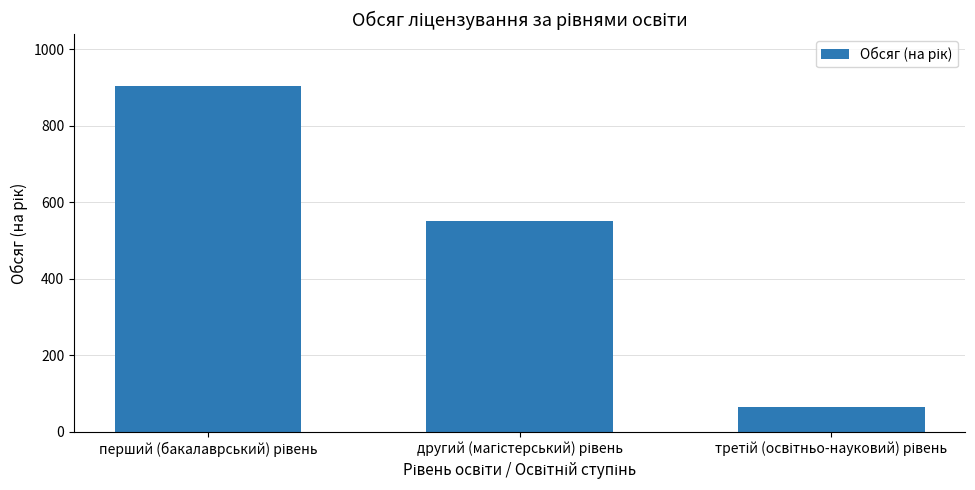

Reading right to left, list all the values displayed in this chart.

65	550	904